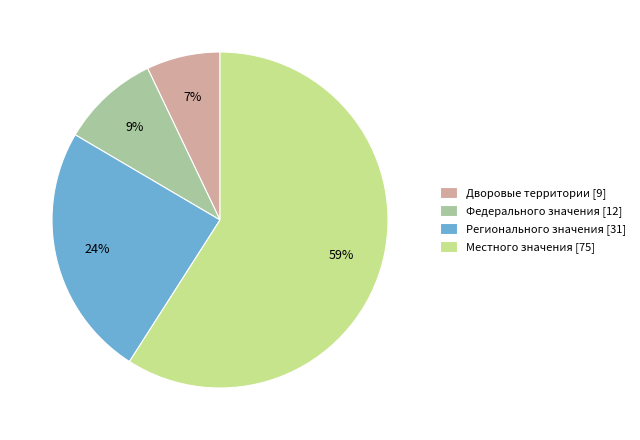

Is there any slice that represents more than half of the pie?

Yes